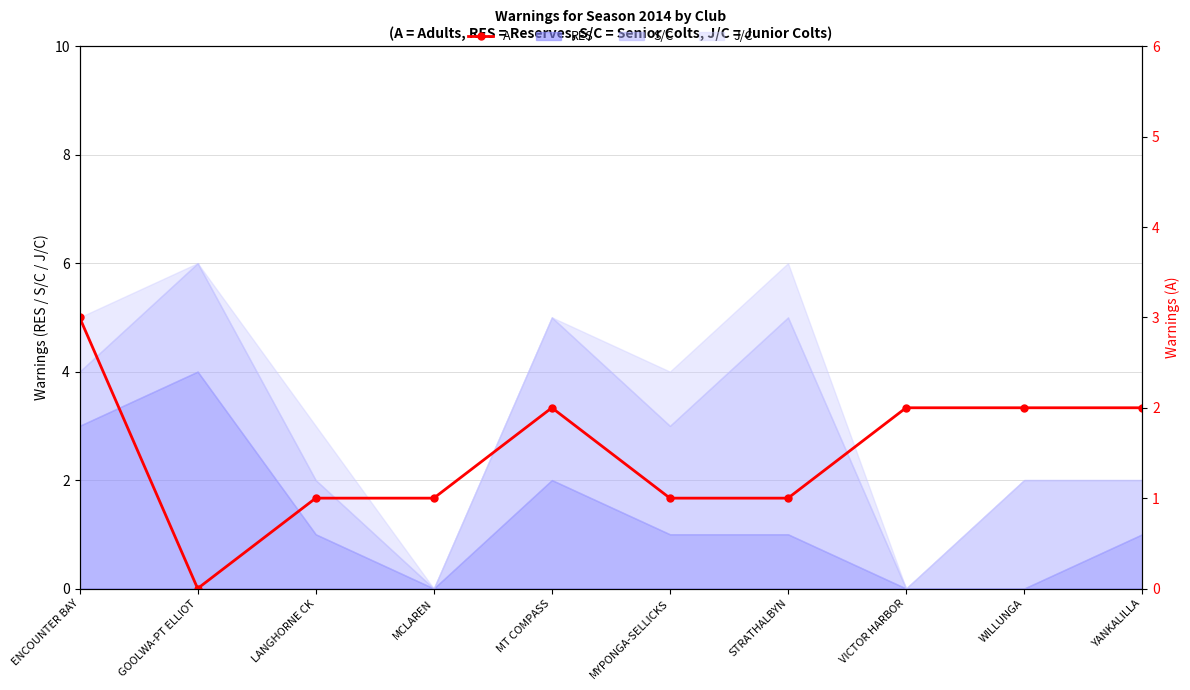

What is the difference between the second highest and minimum values?

2